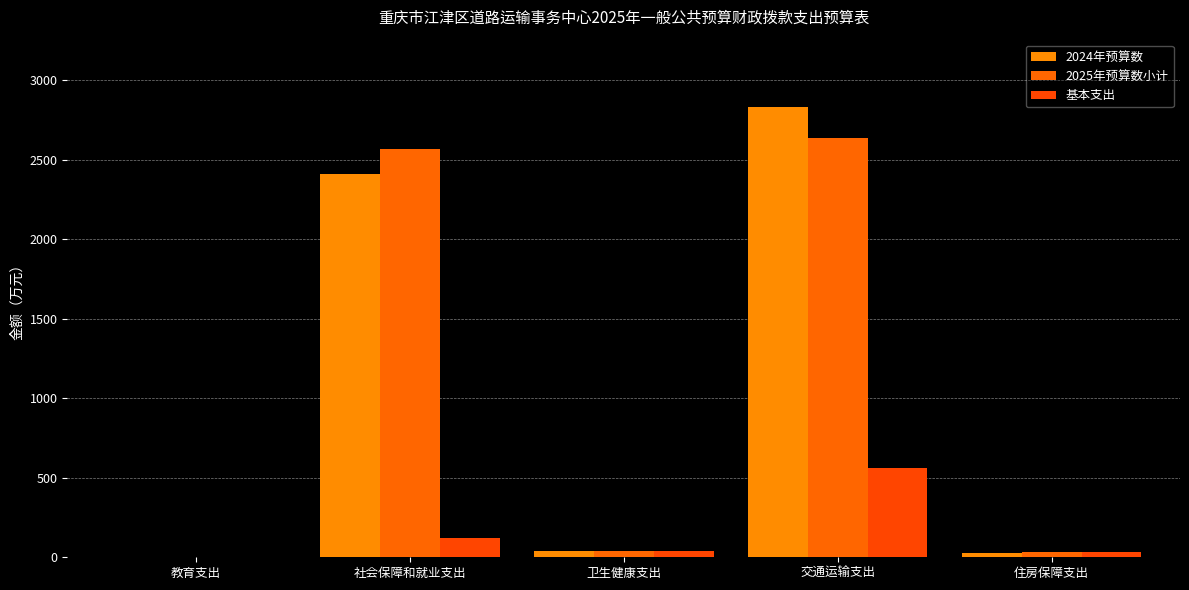

Are the bars grouped side by side (vs. stacked)?

Yes